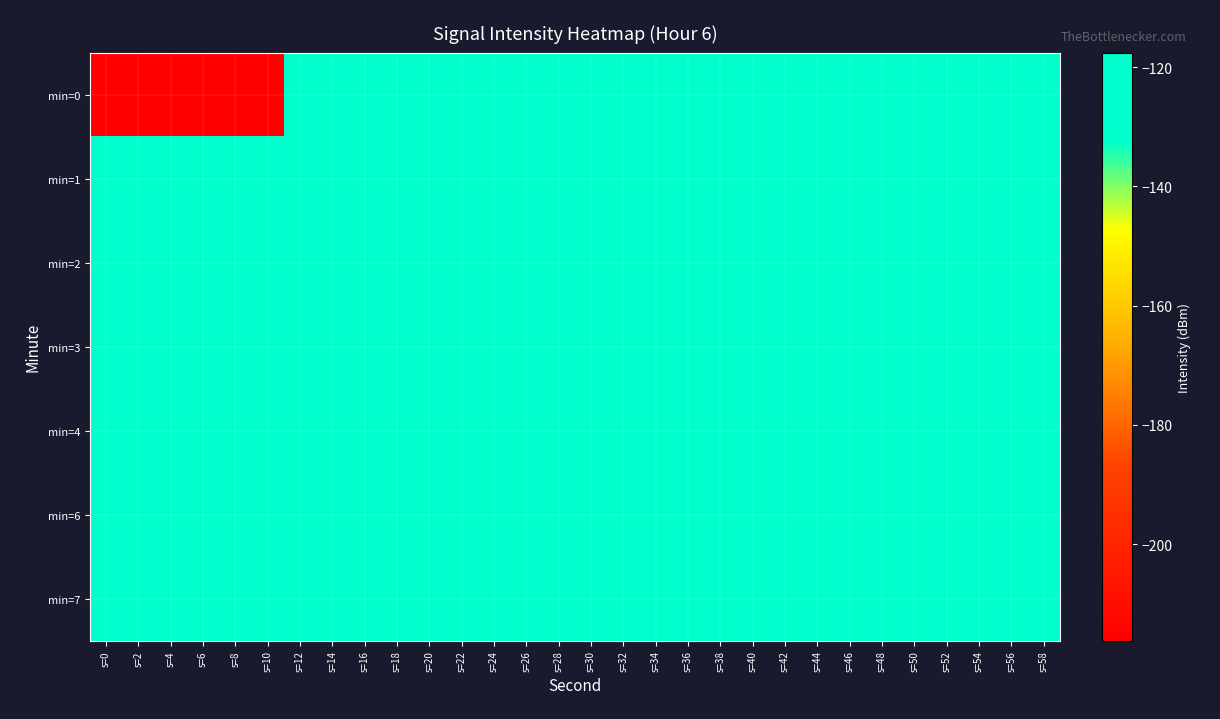

What is the total value across all series at s=34?

-837.3